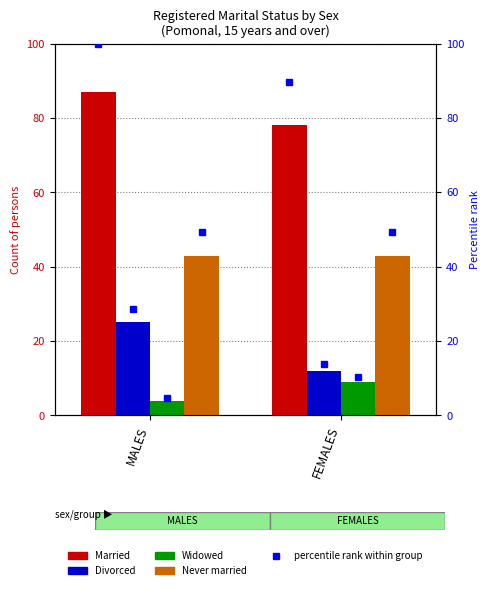

The value of Widowed at FEMALES is 6.0. True or false?

False